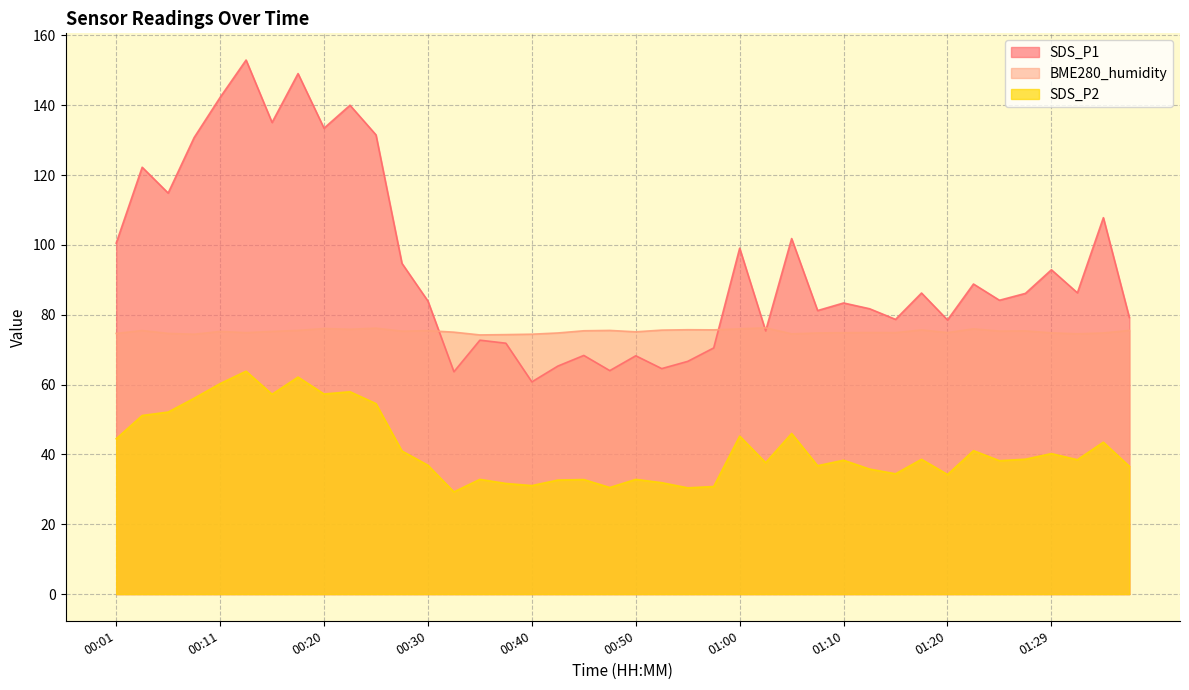

What is the average value of the BME280_humidity series?

75.2